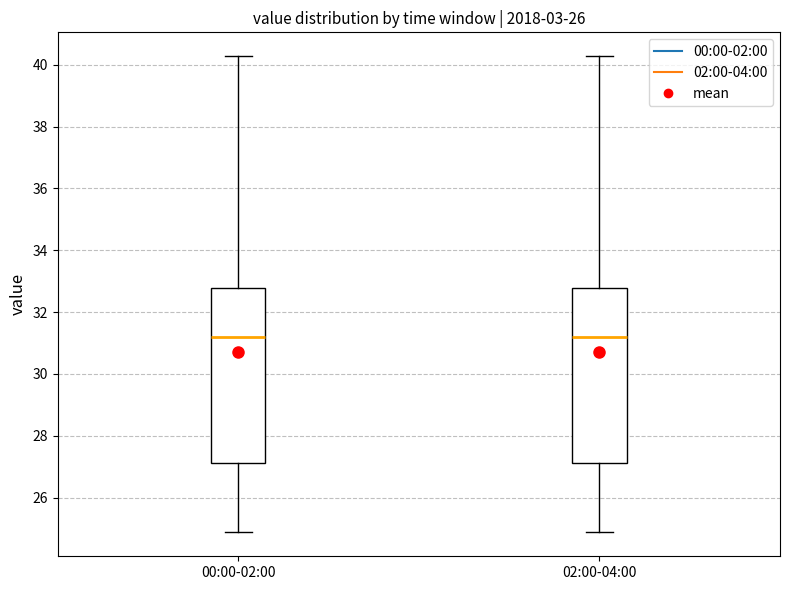

Where does the lower whisker of the box for 02:00-04:00 end on the y-axis? The values are not printed on the chart, so give them approximately, as read against the axis.

24.8